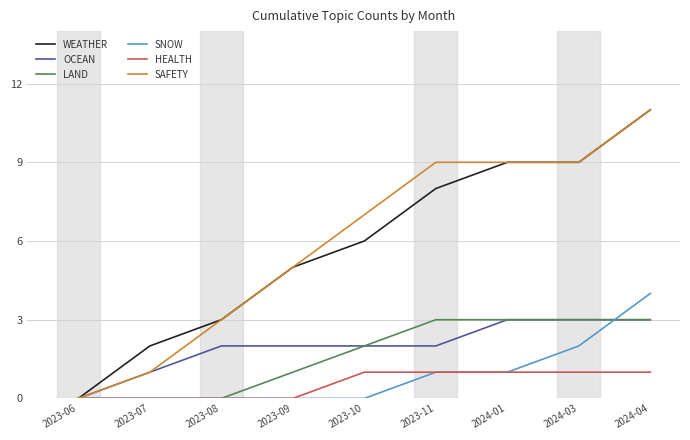

At which category is the sum across all series the highest?

2024-04